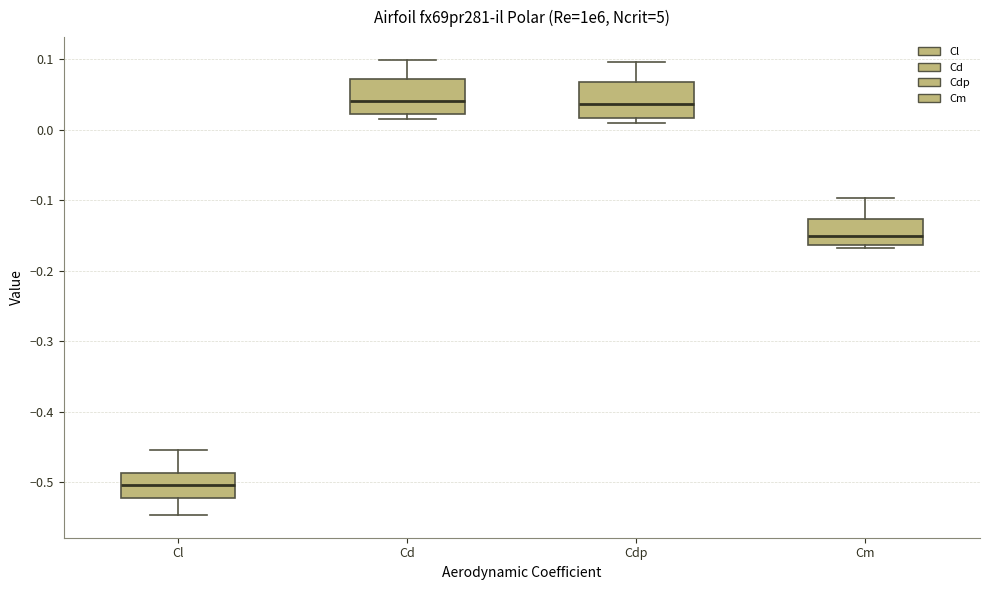

Where is the lower edge of the box for Cm on the y-axis? The values are not printed on the chart, so give them approximately, as read against the axis.

-0.16